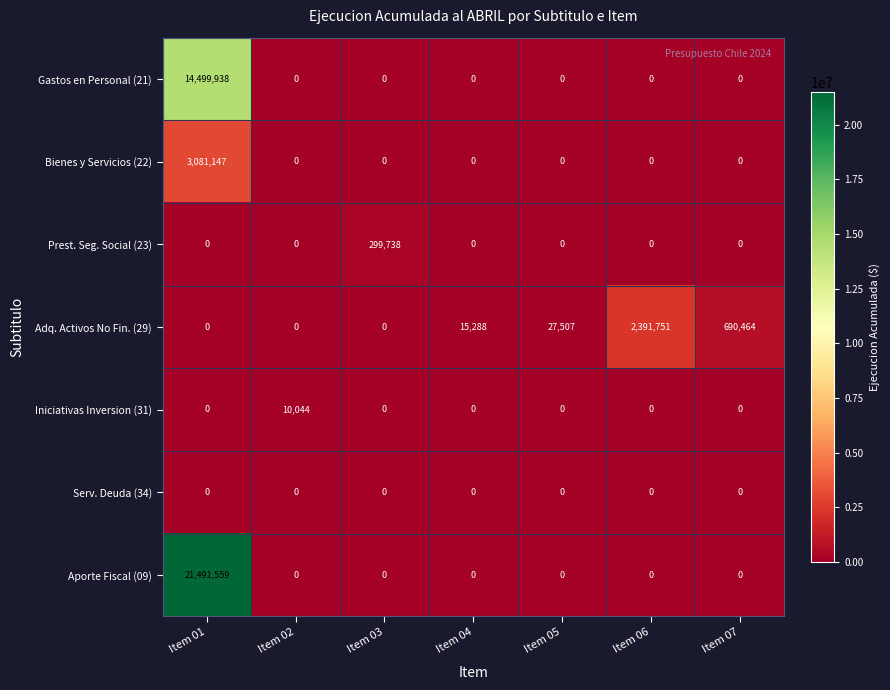

What is the approximate value of Iniciativas Inversion (31) at Item 02, to the nearest 50?

10050